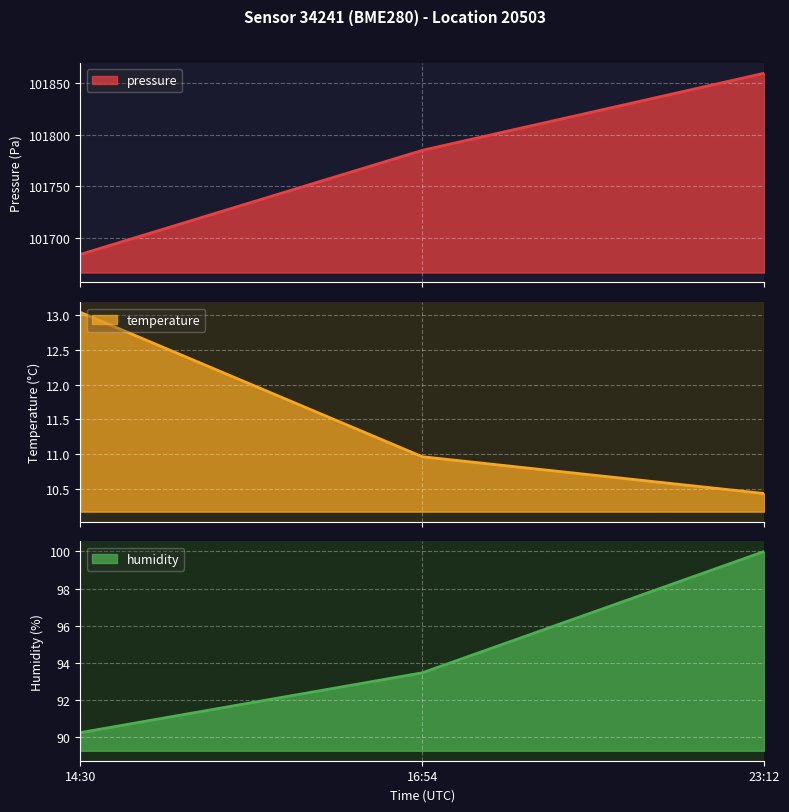

How many values in the pressure series are below 101784?

1